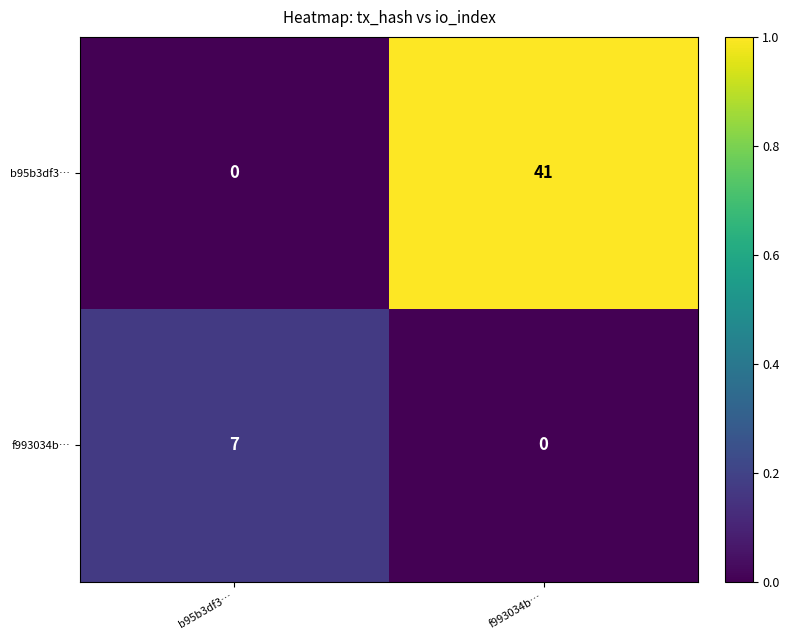

Rank the series by their average value, from highest to lowest.

b95b3df3…, f993034b…